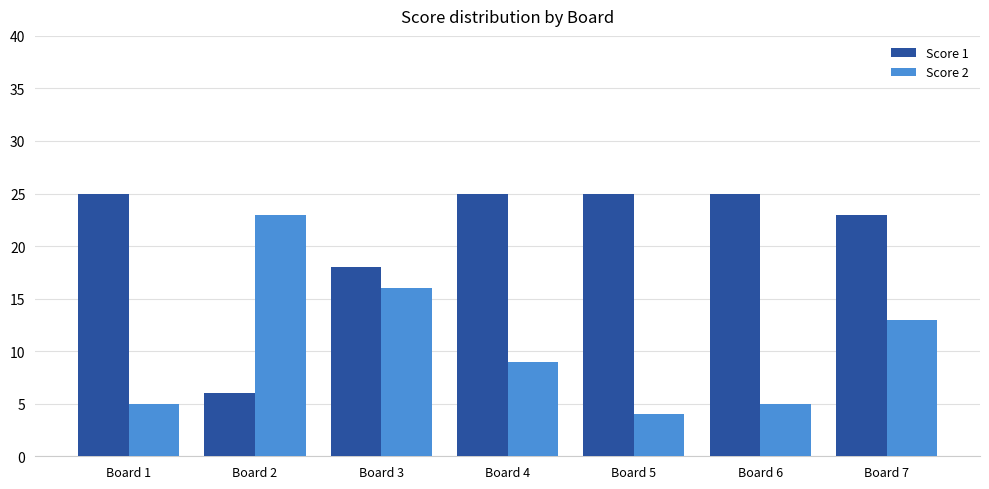

Which label corresponds to the smallest value in the chart?

Board 5